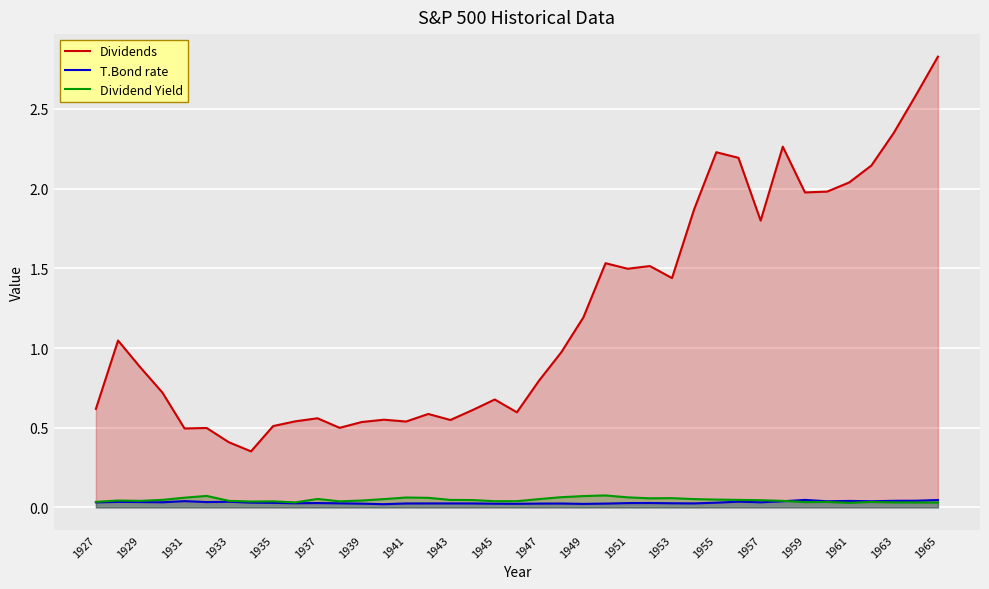

True or false: Dividends and Dividend Yield cross at least once.

False